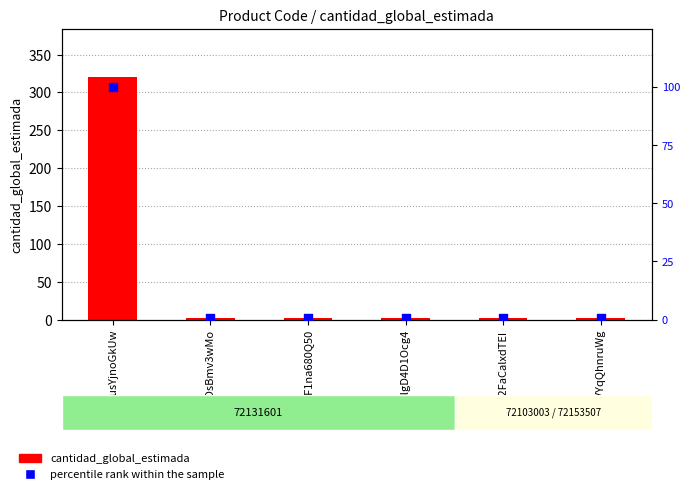

At which category is the sum across all series the highest?

musYjnoGkUw